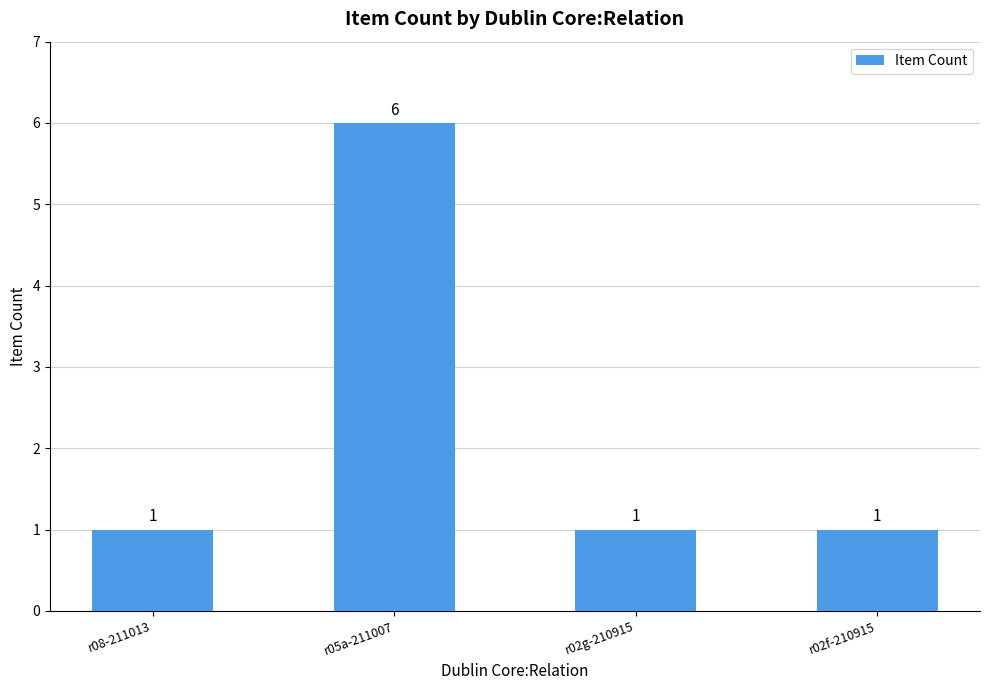

Approximately how many times larger is the value at r02g-210915 compared to r05a-211007?

0.2